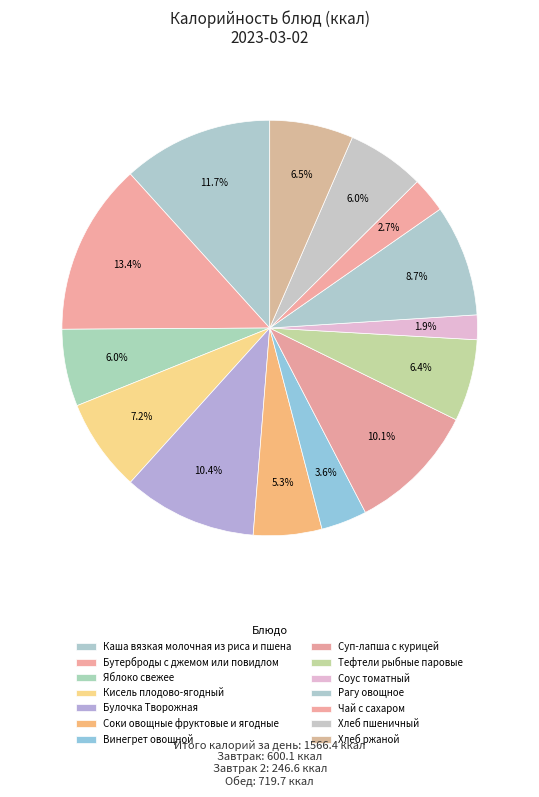

Is there any slice that represents more than half of the pie?

No